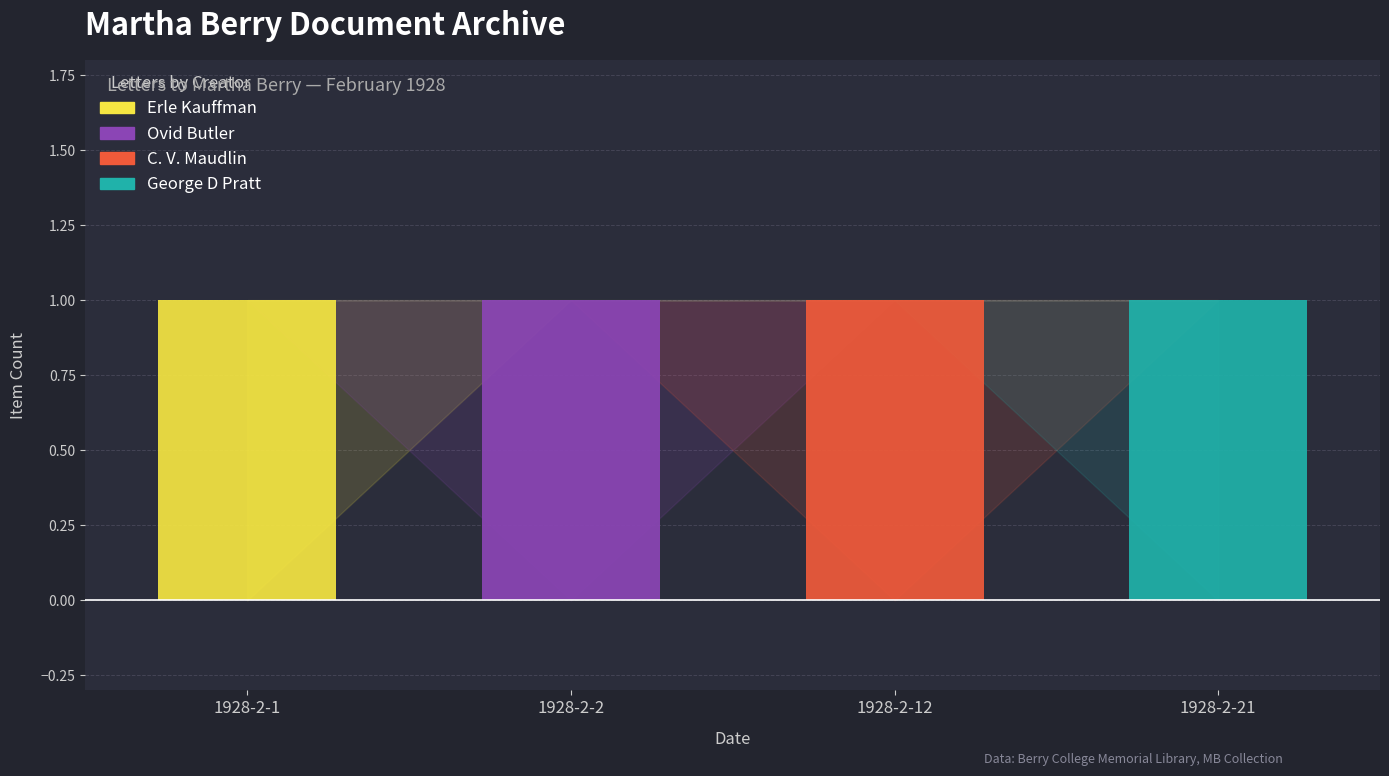

The value of Erle Kauffman at 1928-2-1 is 1. True or false?

True